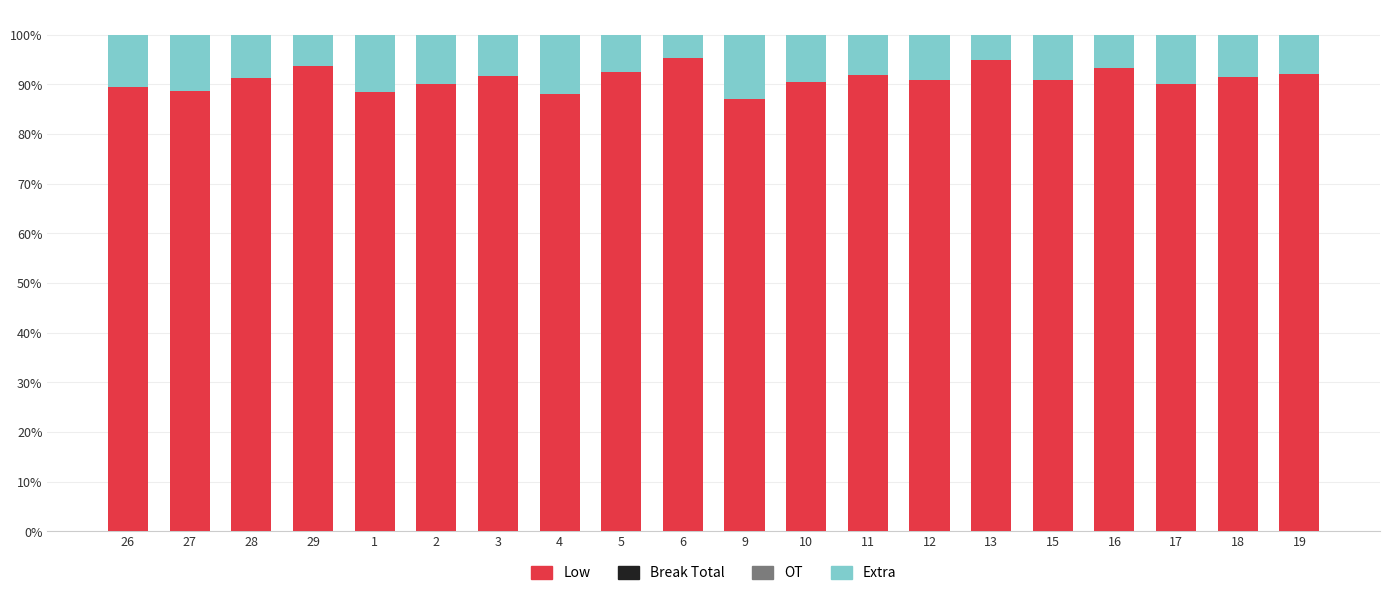

What is the lowest value of the Low series?

87.0